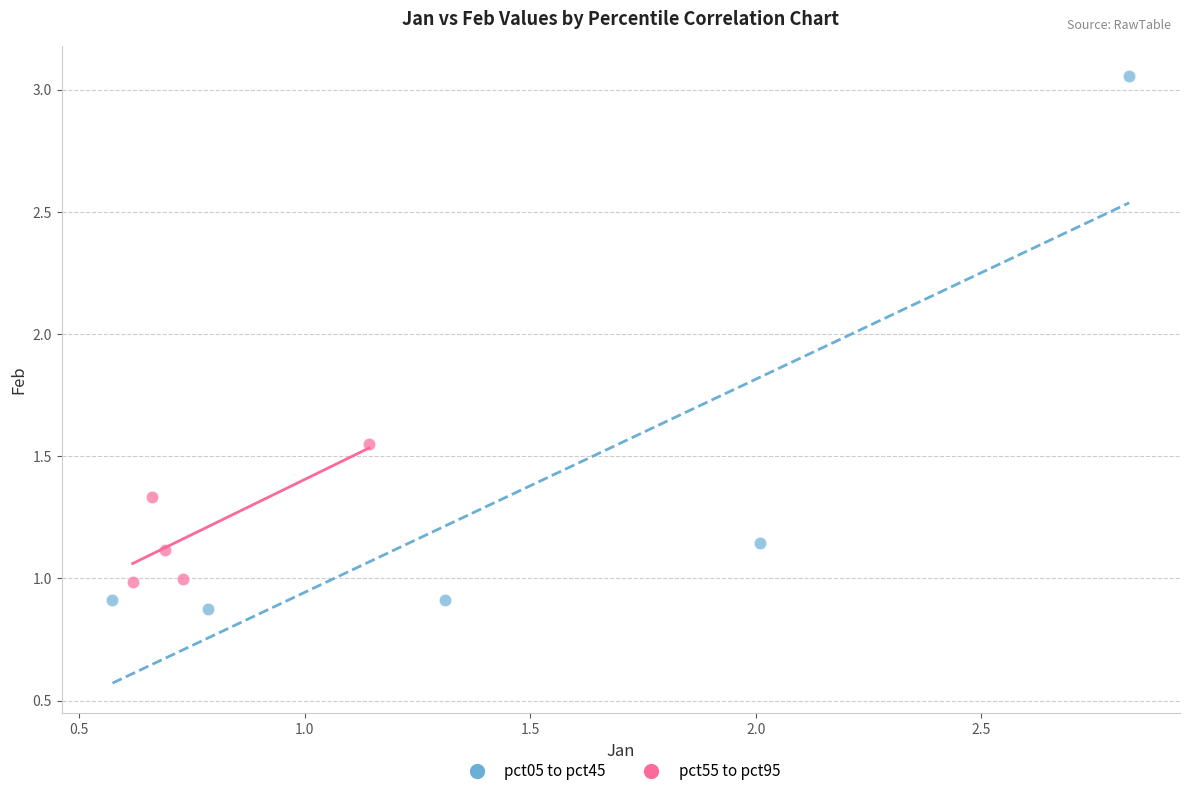

Which series has the widest spread of Y values?

pct05 to pct45